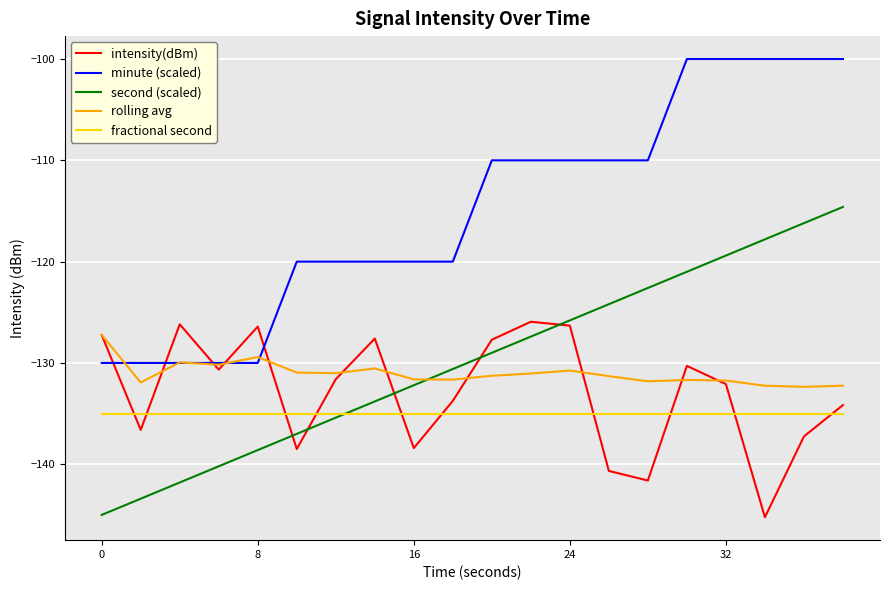

Which series has the largest total across all categories?

minute (scaled)